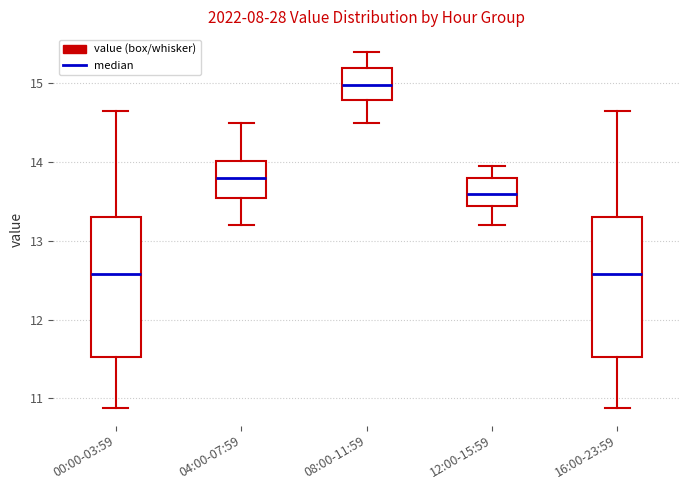

Reading left to right, read every box against the y-axis: the position of its median line, the range the box covers, and the ends of its whiskers. The values are not printed on the chart, so give them approximately, as read against the axis.

00:00-03:59: median 12.6, box 11.5 to 13.3, whiskers 10.9 to 14.7
04:00-07:59: median 13.8, box 13.6 to 14.0, whiskers 13.2 to 14.5
08:00-11:59: median 15.0, box 14.8 to 15.2, whiskers 14.5 to 15.4
12:00-15:59: median 13.6, box 13.4 to 13.8, whiskers 13.2 to 14.0
16:00-23:59: median 12.6, box 11.5 to 13.3, whiskers 10.9 to 14.7